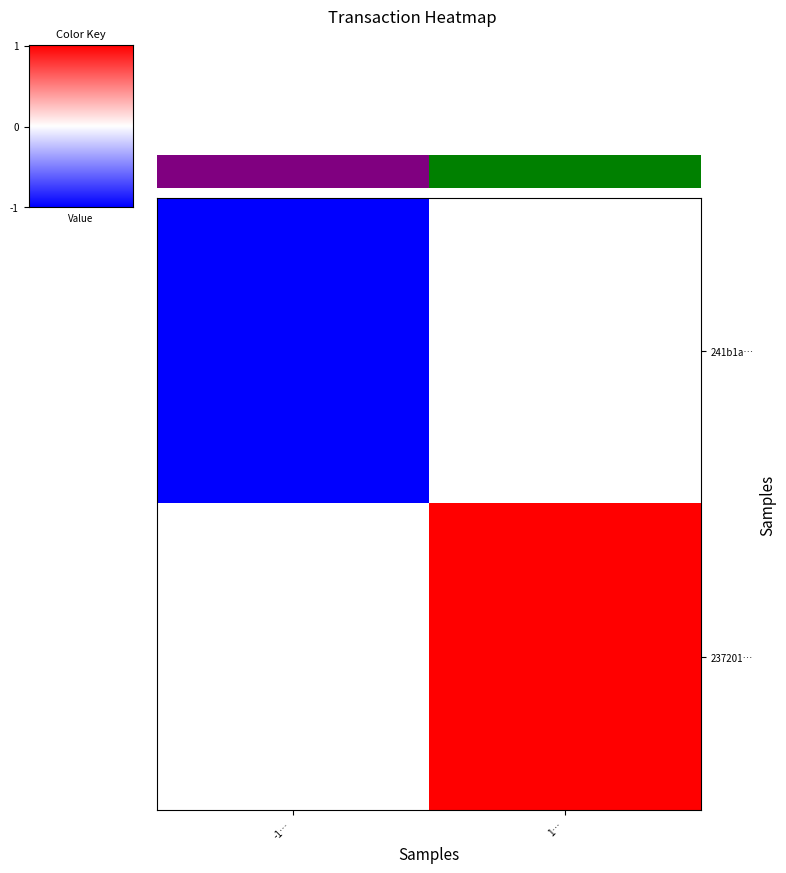

Read the 241b1a… value at -1….

-1.0